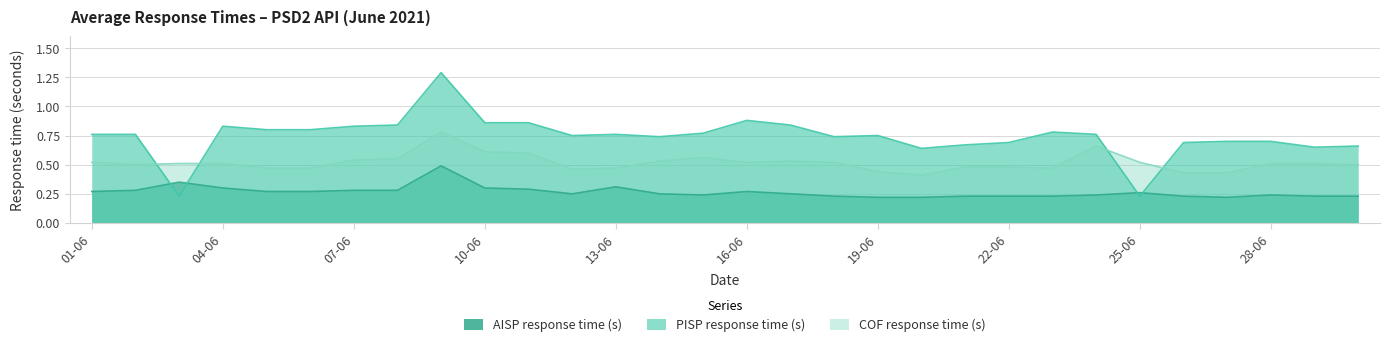

Read the AISP response time (s) value at 25-06.

0.3